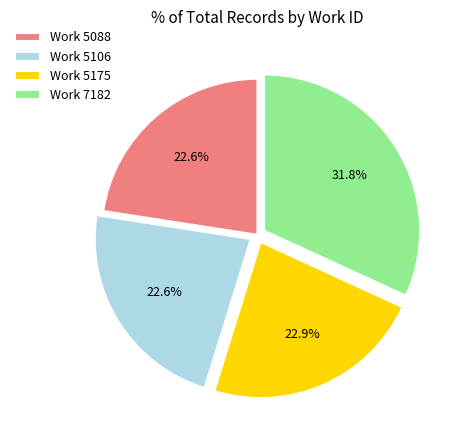

Between Work 5175 and Work 7182, which is larger?

Work 7182